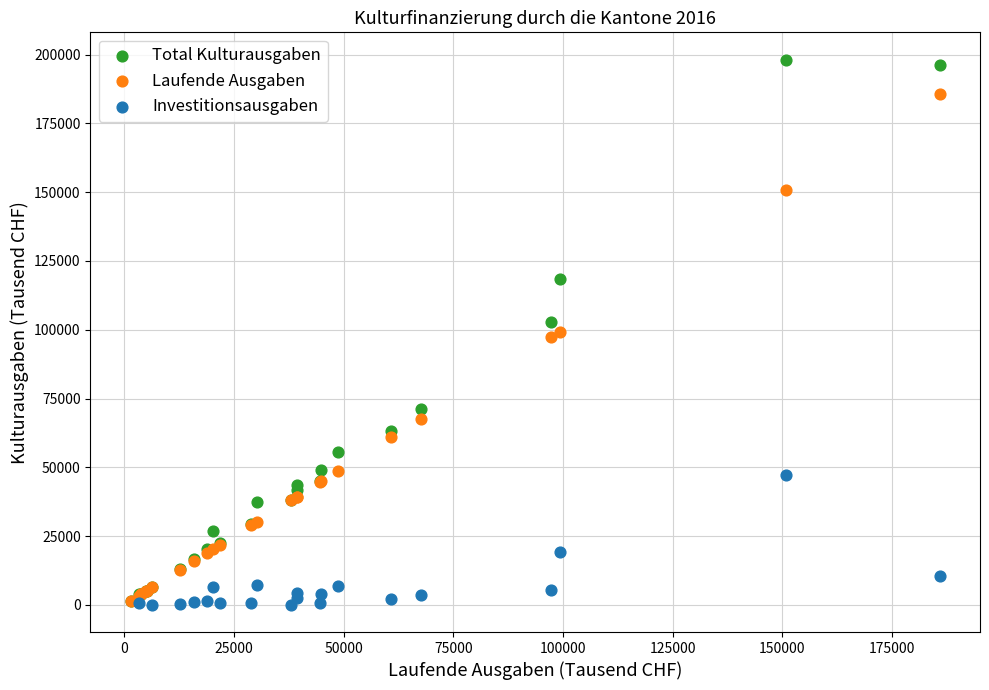

Which series has the widest spread of Y values?

Total Kulturausgaben